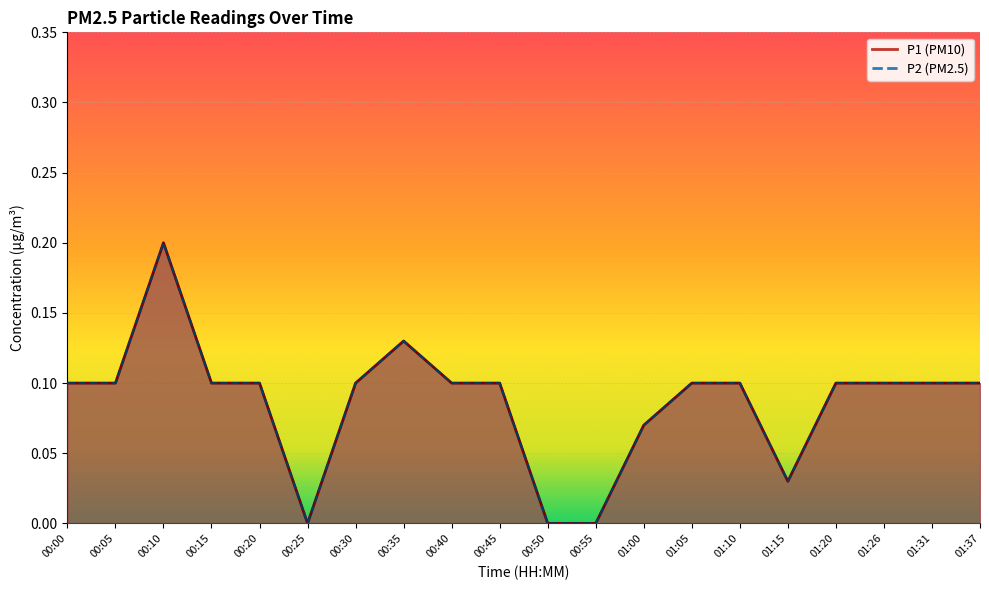

Which series changed the most between 00:10 and 00:20?

P1